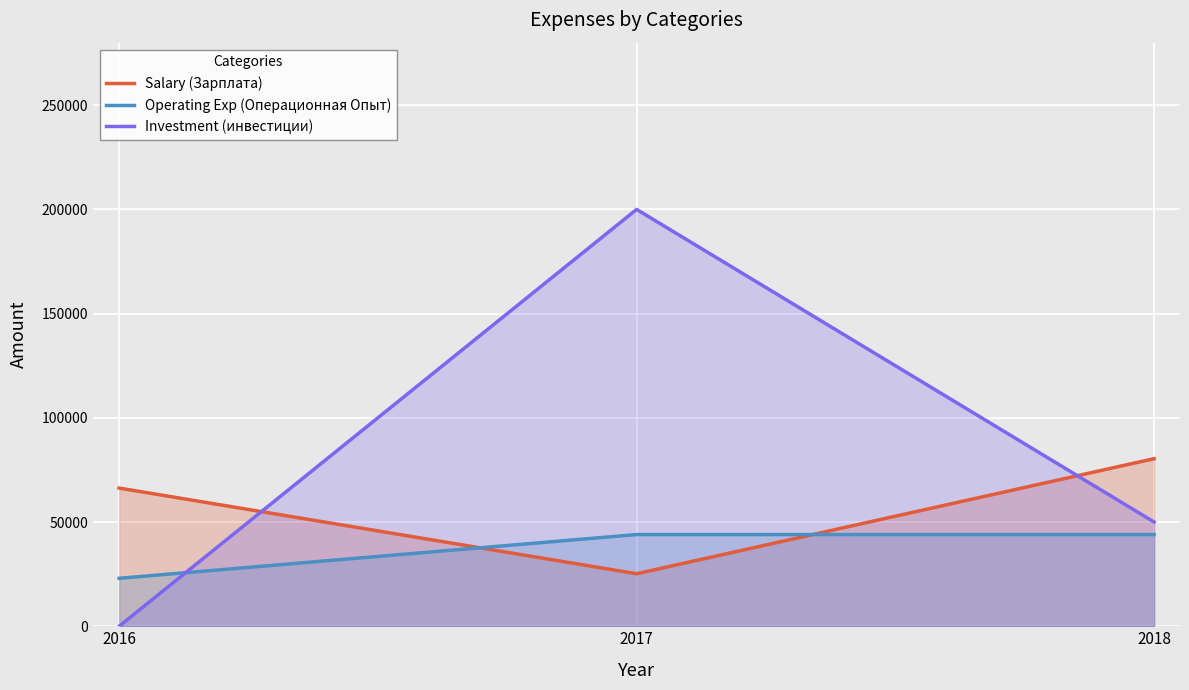

True or false: Investment (инвестиции) has a value of -85669 at 2016.

False